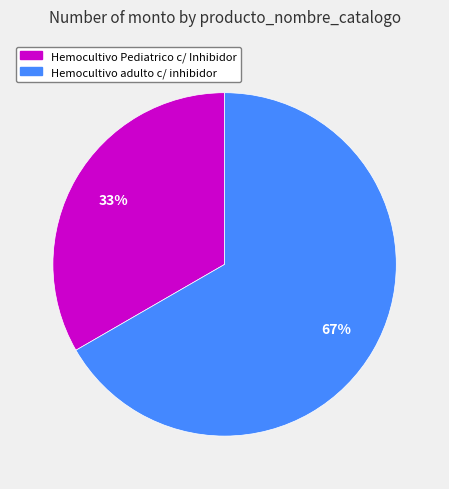

Does any single category account for the majority?

Yes